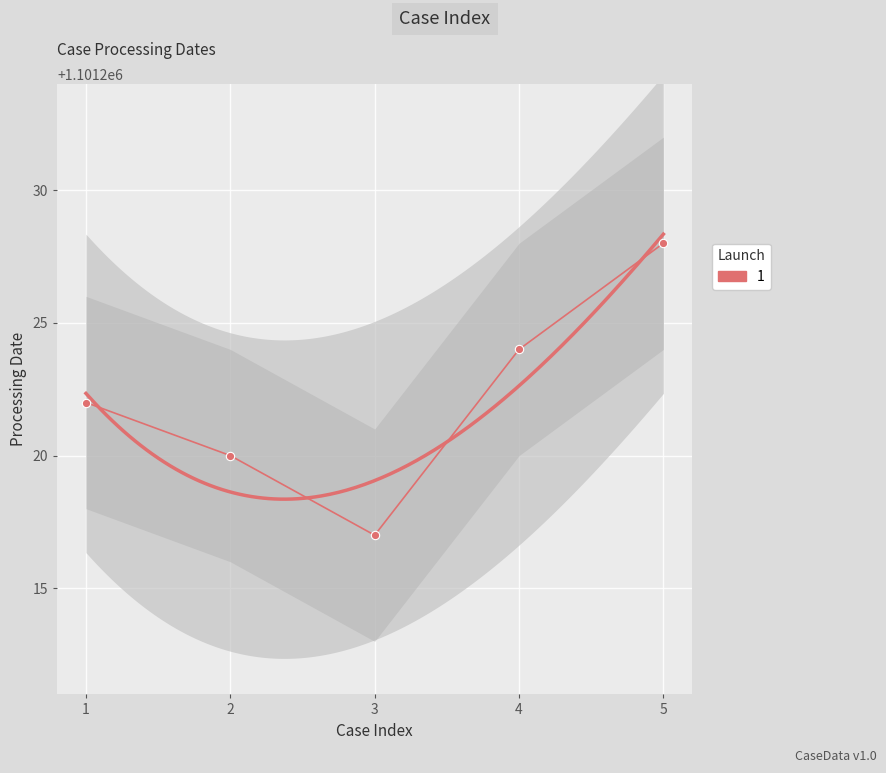

True or false: the data shows 1101222 at 1.

True